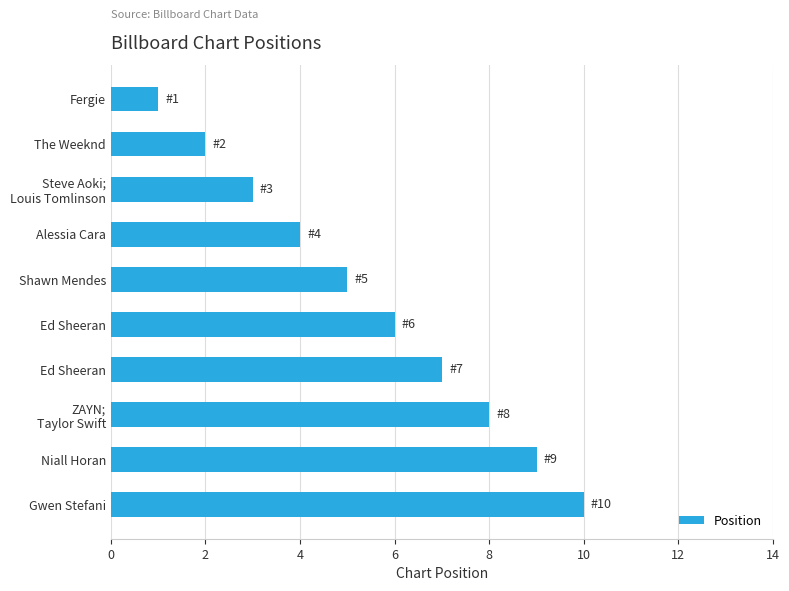

Does the chart contain any negative values?

No